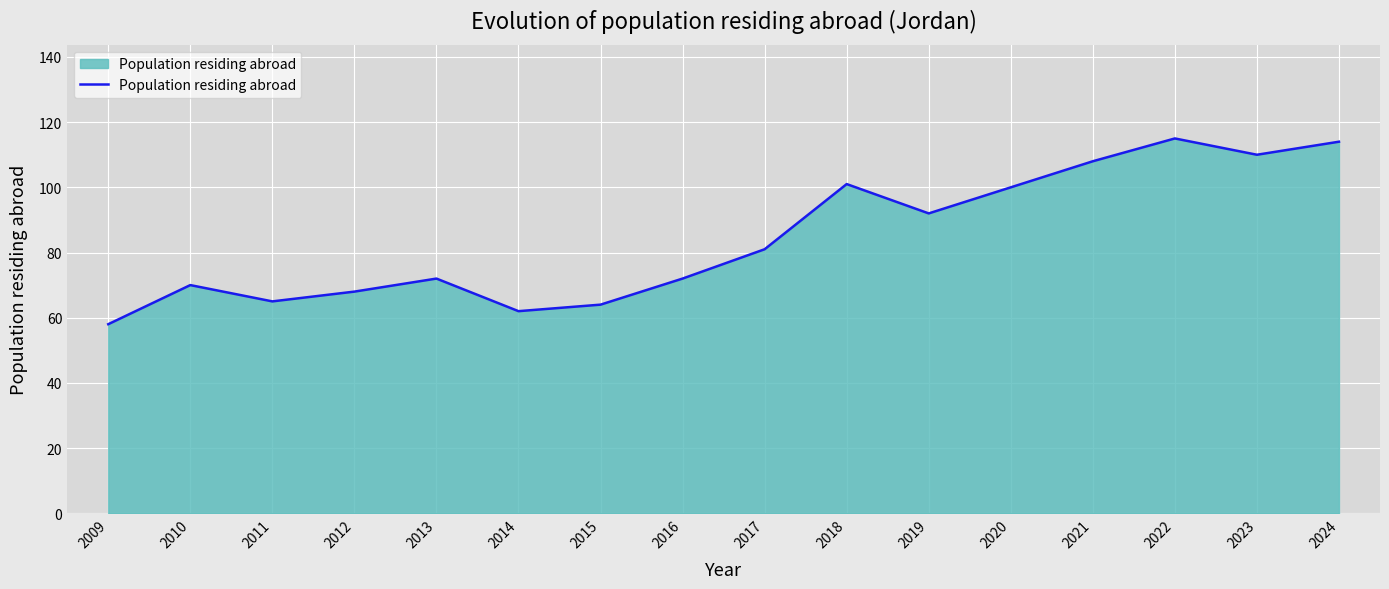

The value at 2019 is 92. True or false?

True